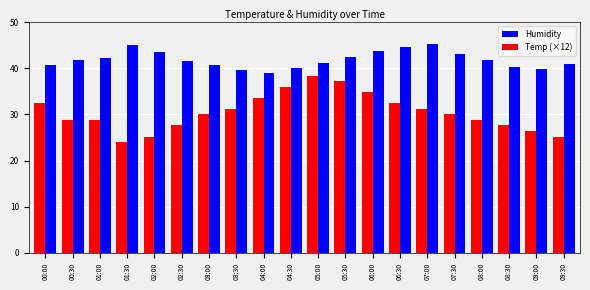

Which series changed the most between 02:00 and 09:30?

Humidity